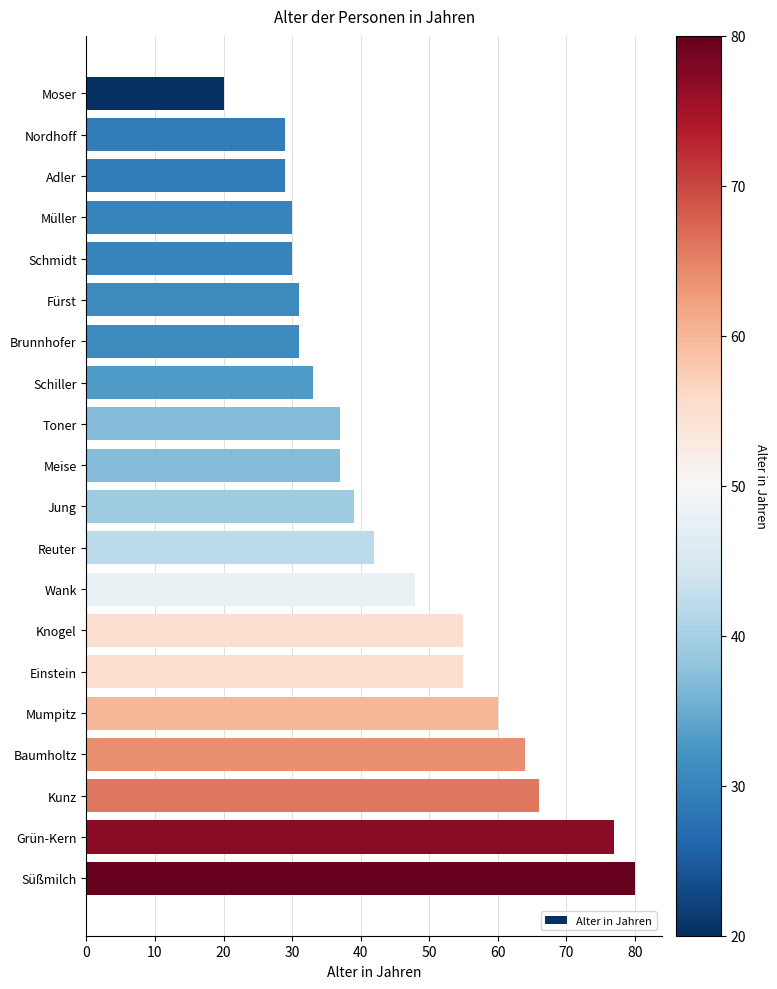

Is it true that the value at Fürst is 46?

False